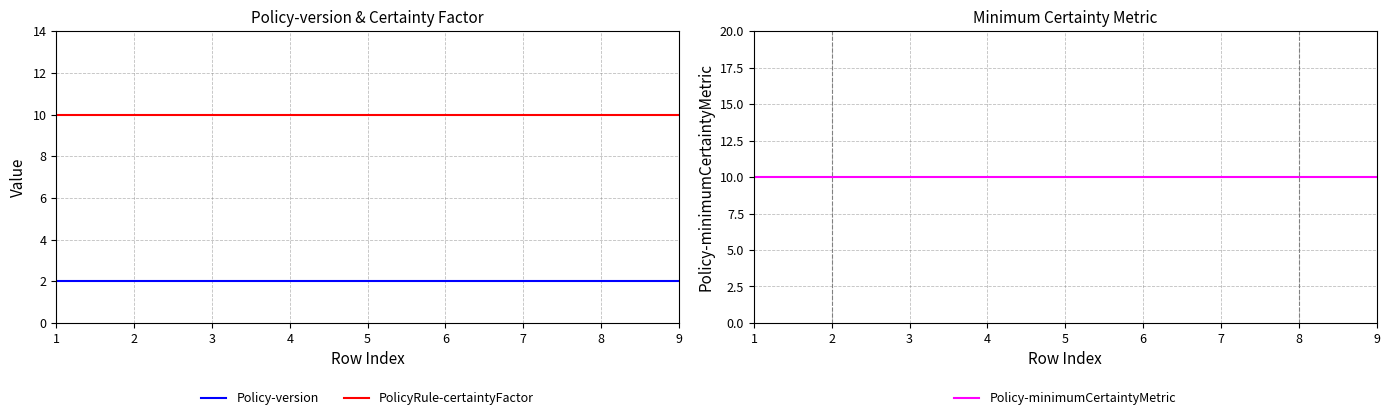

Is it true that PolicyRule-certaintyFactor equals 16 at 3?

False